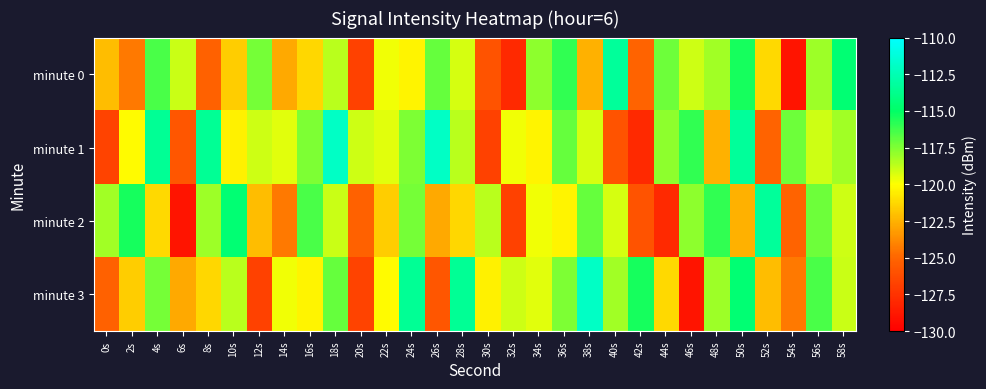

Rank the series at 38s from highest to lowest value.

minute 3, minute 2, minute 1, minute 0